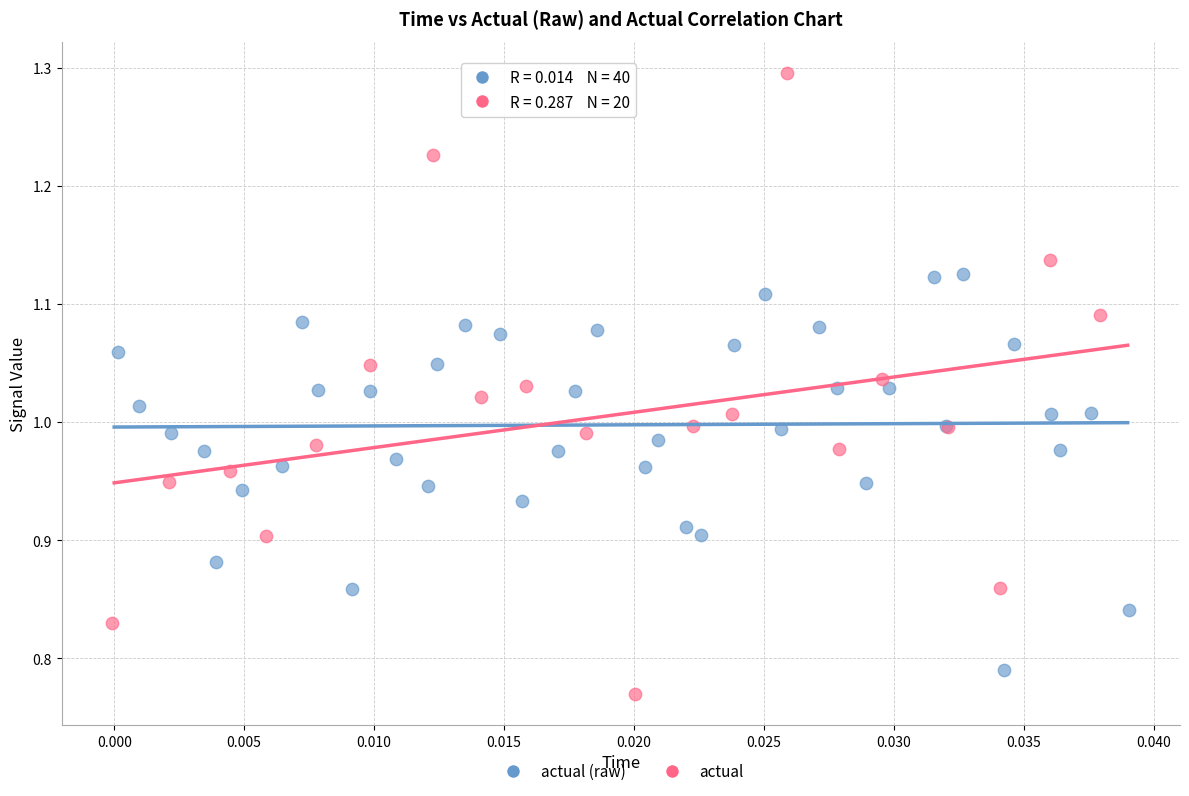

Which series contains the highest Y value?

actual